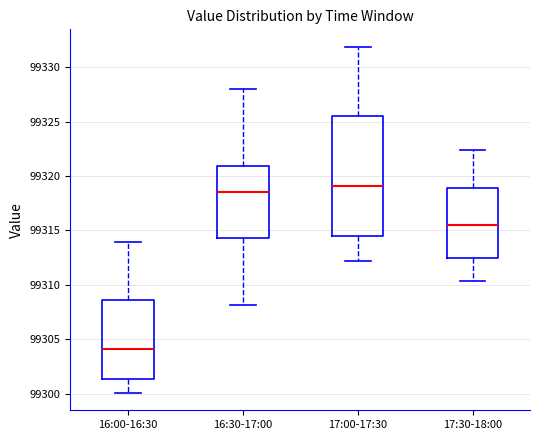

Where does the median line of the box for 17:30-18:00 sit on the y-axis? The values are not printed on the chart, so give them approximately, as read against the axis.

99315.5